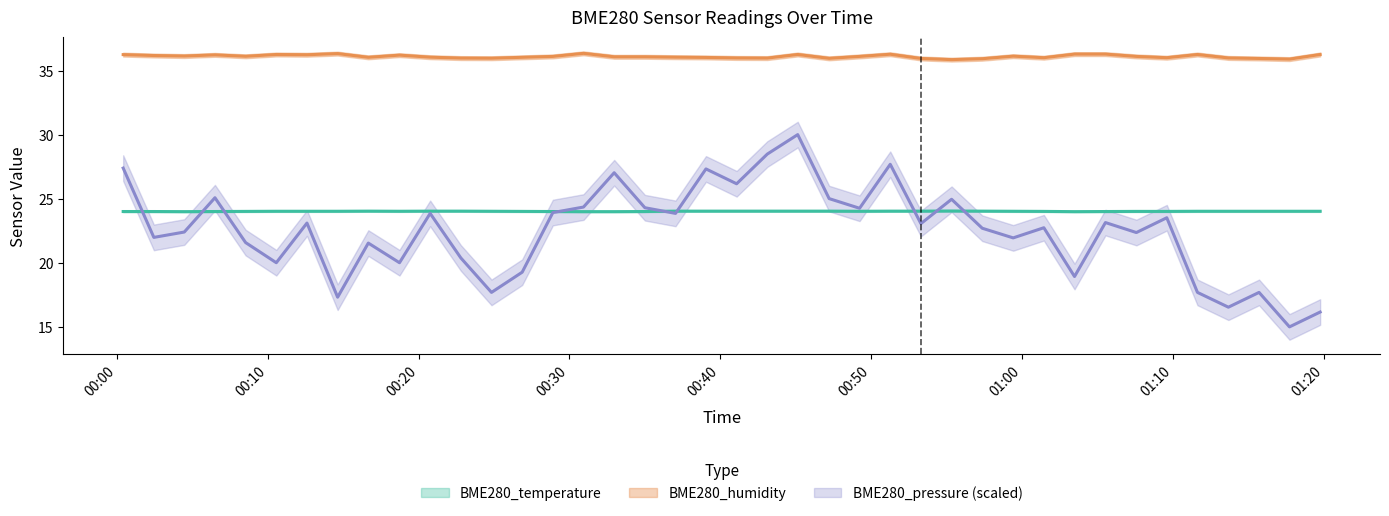

Which has a higher value, 2024/02/19 00:51:16 or 2024/02/19 00:43:07?

2024/02/19 00:51:16